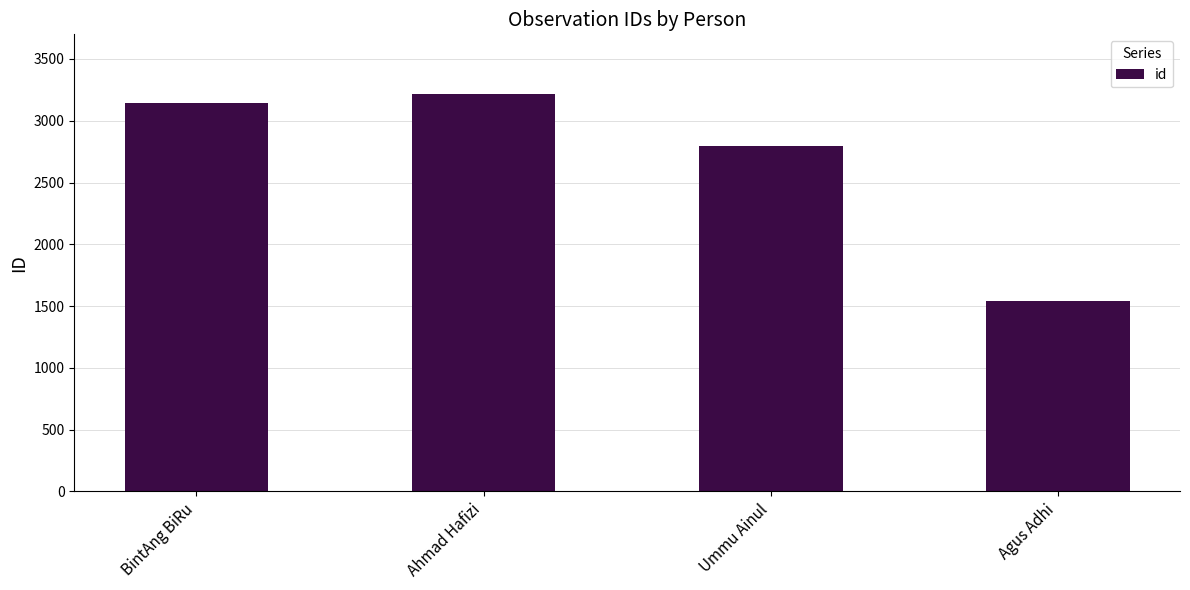

How many bars are there in total?

4